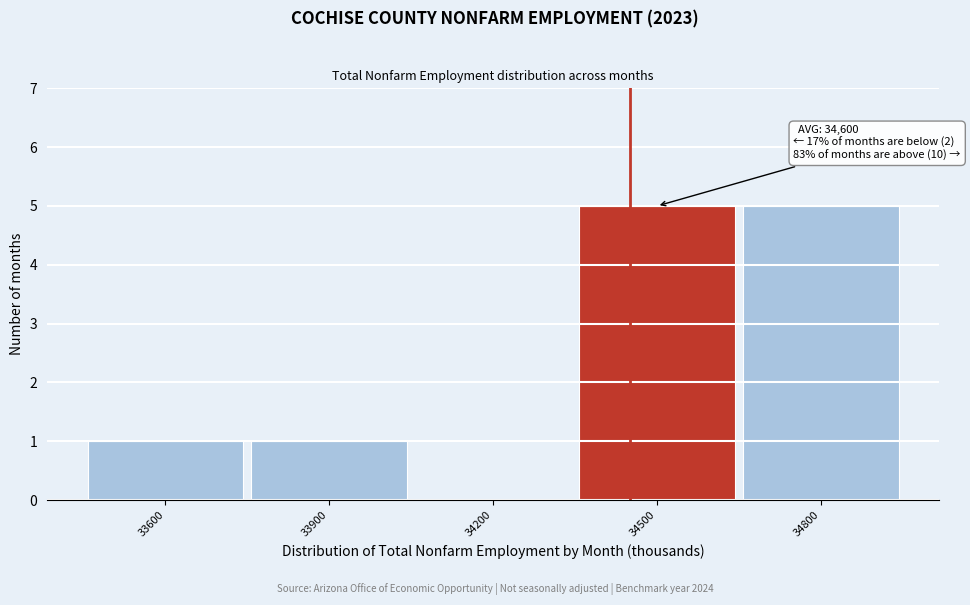

Reading left to right, extract all data points from this chart.

33600=1	33900=1	34200=0	34500=5	34800=5